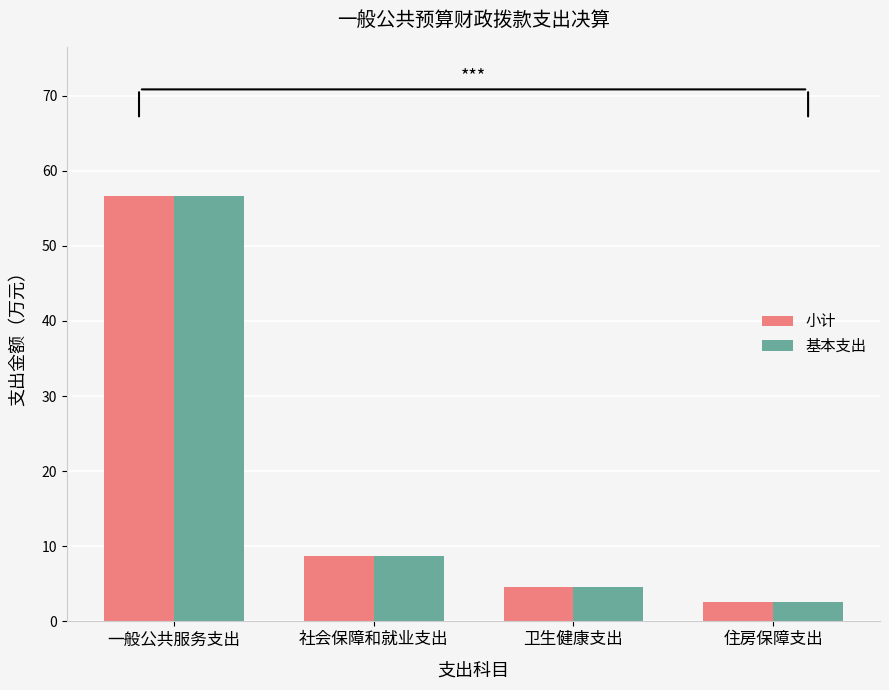

Is the value of 基本支出 at 一般公共服务支出 greater than the value of 小计 at 卫生健康支出?

Yes